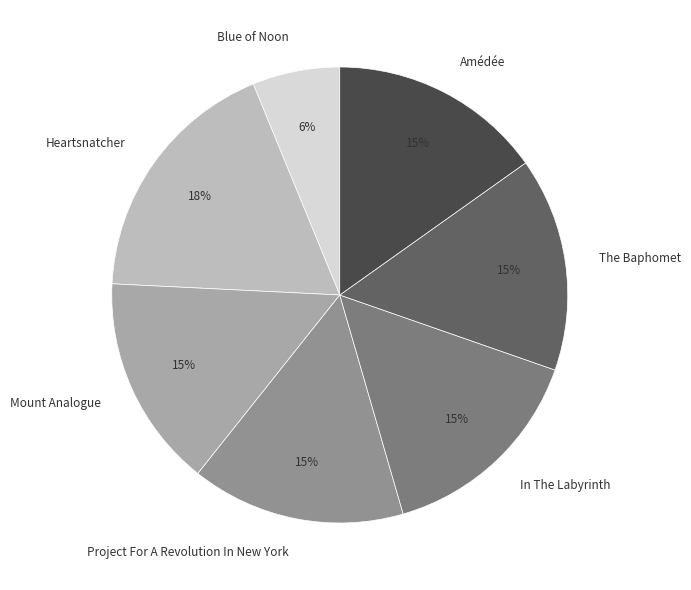

To the nearest percent, what is the difference between the largest and smallest slice percentages?

12%